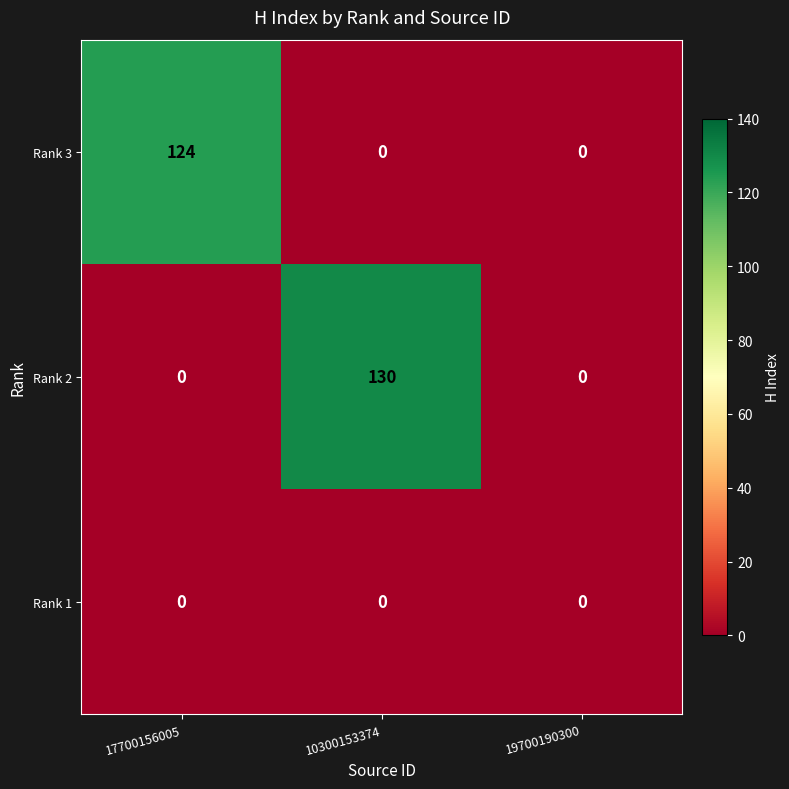

What is the total value across all series at 10300153374?

130